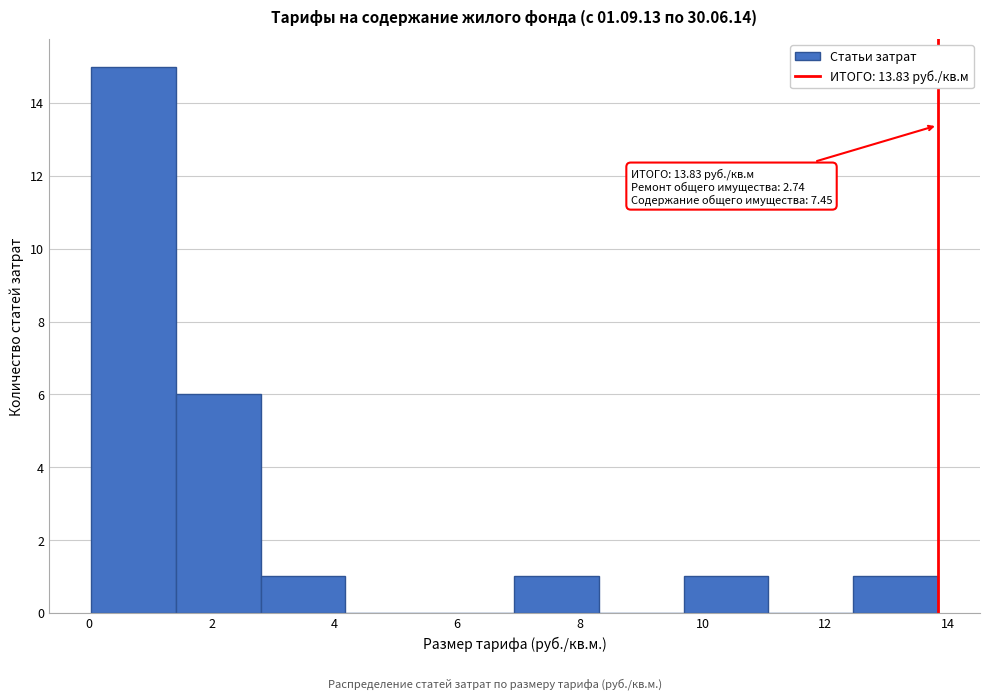

Over which range of the x-axis is the bar tallest?

0.0 to 1.4